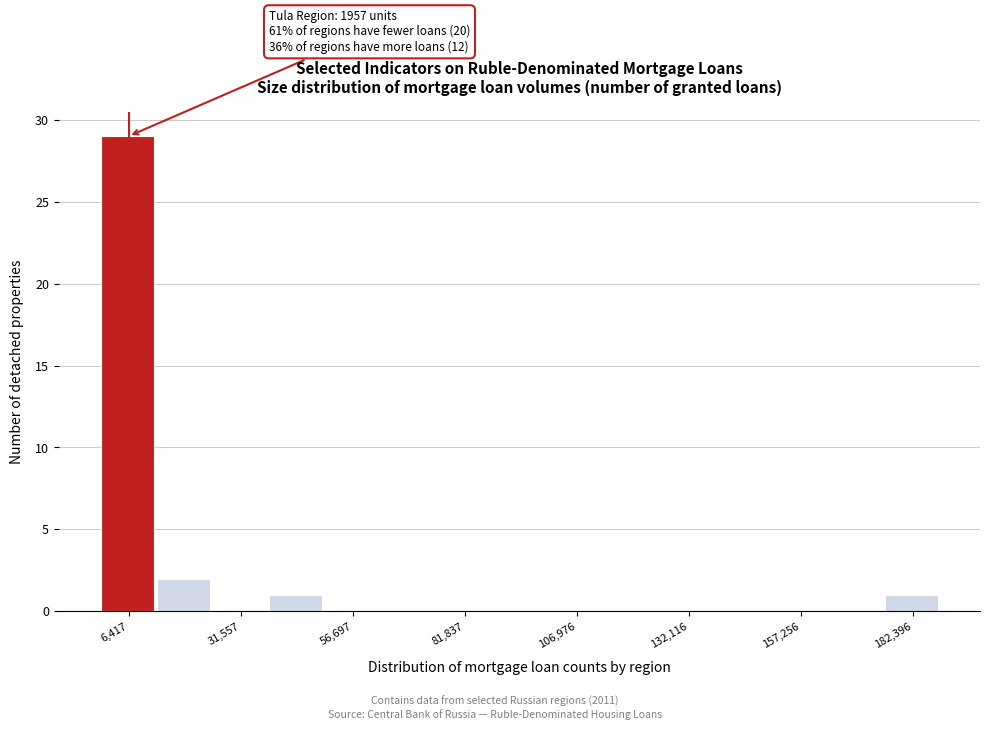

Read against the x-axis, roughly where is the centre of the tallest bar?

5000